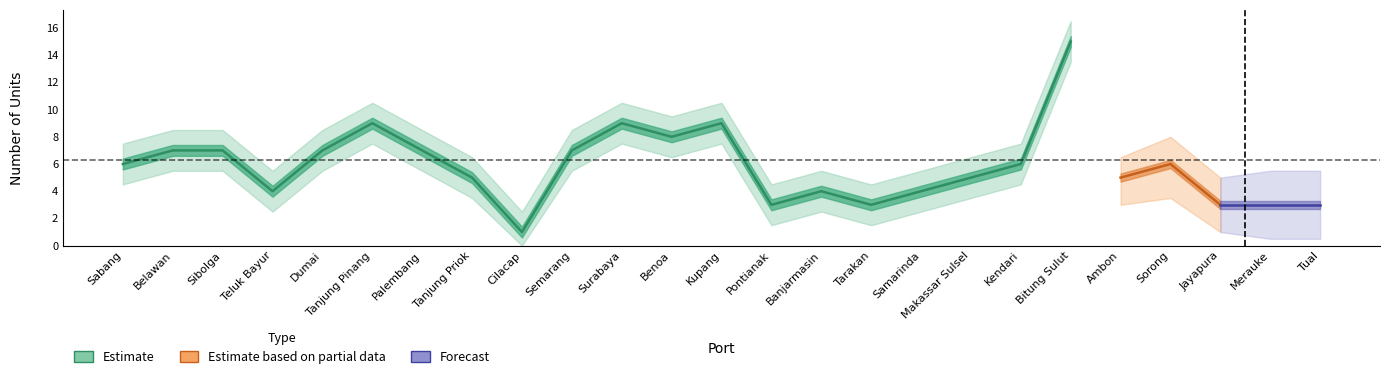

What is the label of the 4th point from the left?

Teluk Bayur